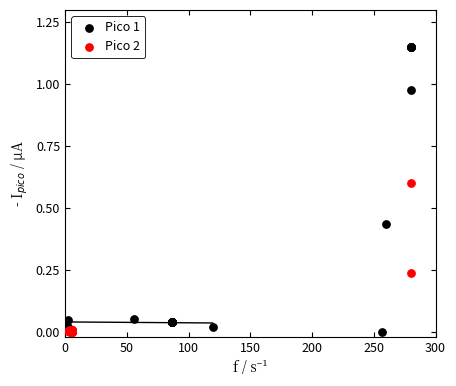

Which series contains the highest Y value?

Pico 1